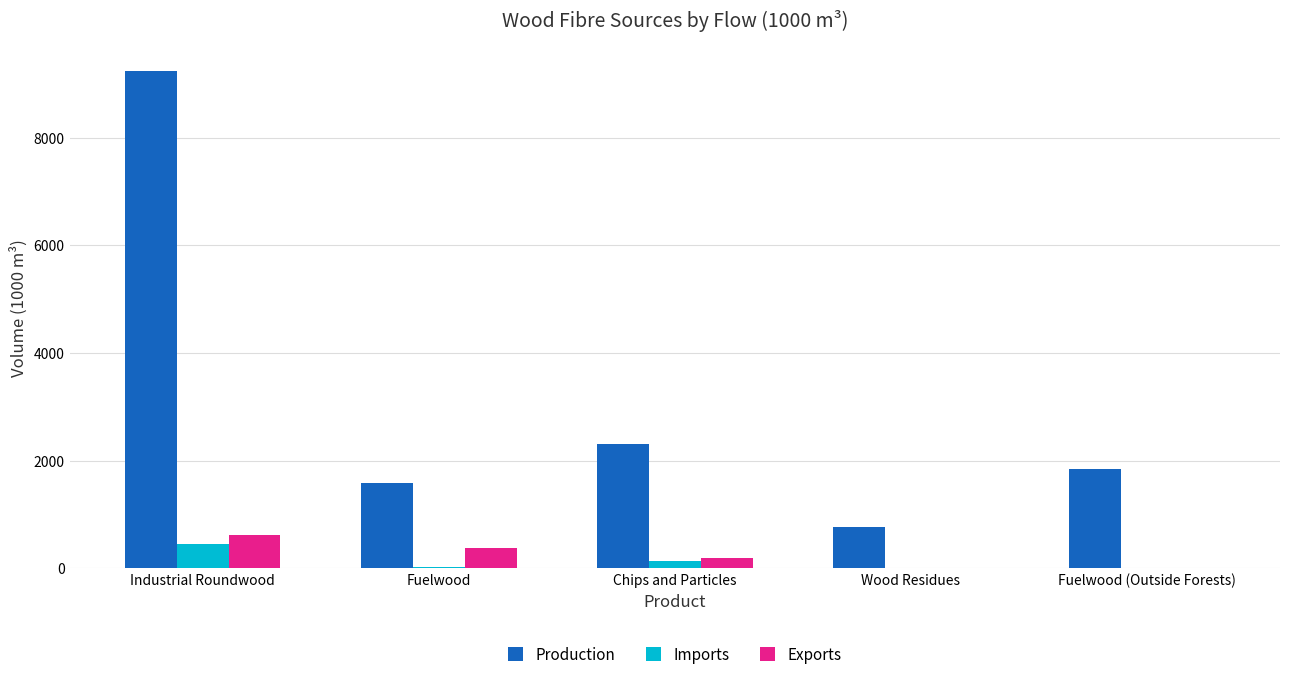

What is the approximate value of Exports at Industrial Roundwood?

628.1